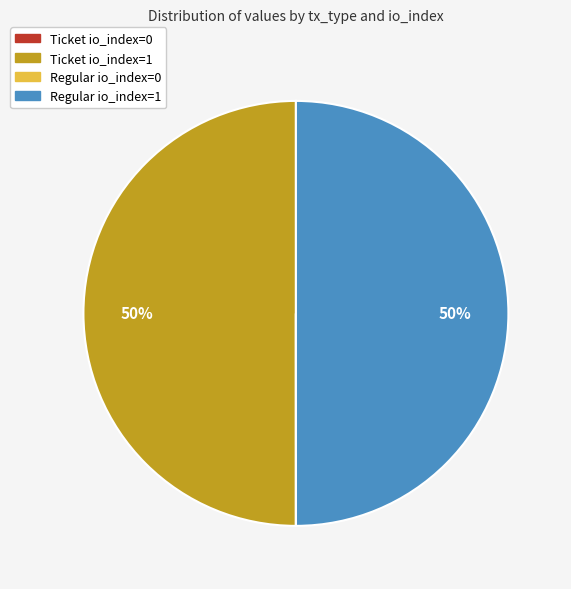

The Ticket io_index=1 slice represents 50% of the pie. True or false?

True